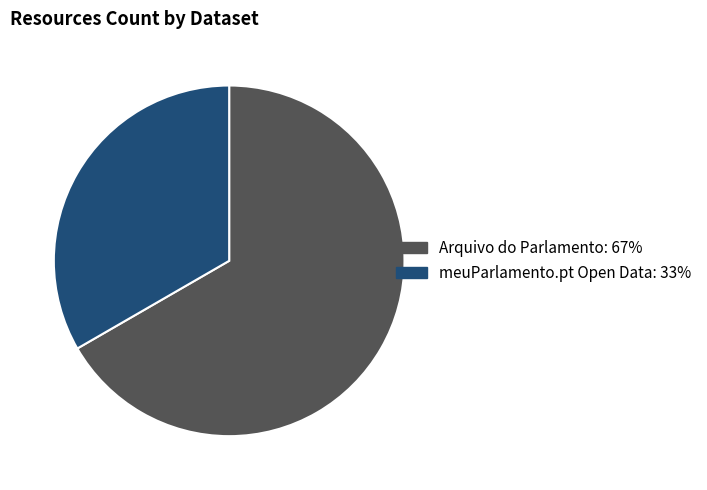

Which has a higher value, meuParlamento.pt Open Data or Arquivo do Parlamento?

Arquivo do Parlamento